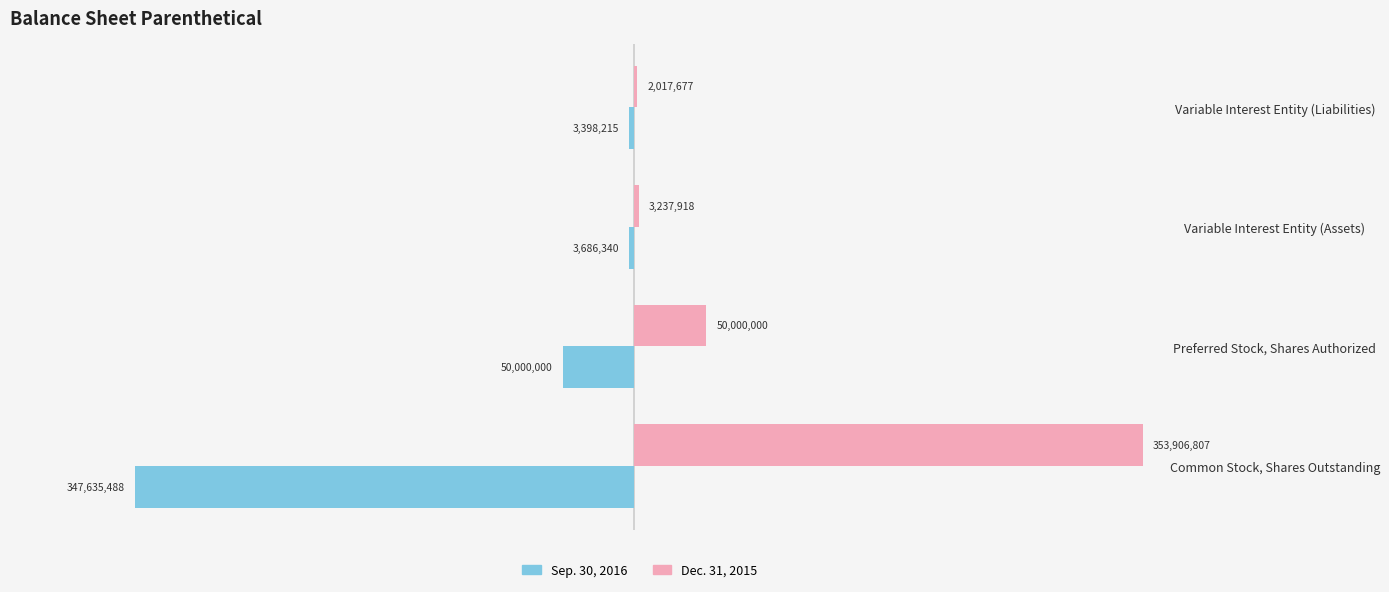

Where is Dec. 31, 2015 nearest to the value 177962242?

Preferred Stock, Shares Authorized